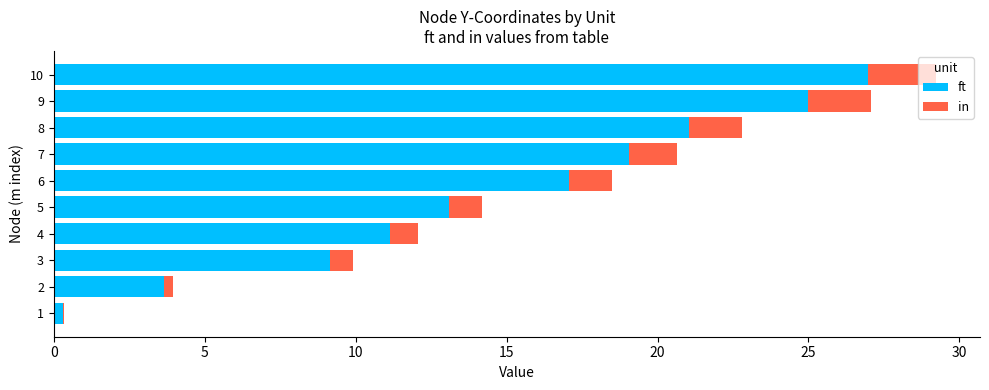

What are all the series names shown in the legend?

ft, in